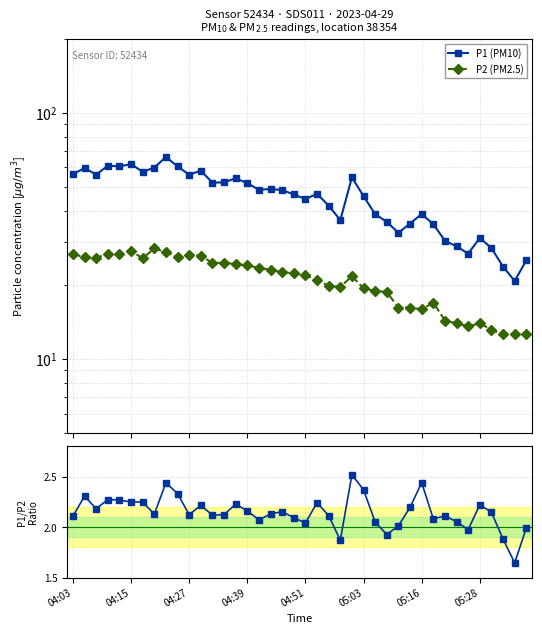

What is the difference between the P2 (PM2.5) values at 30 and 34?

2.3